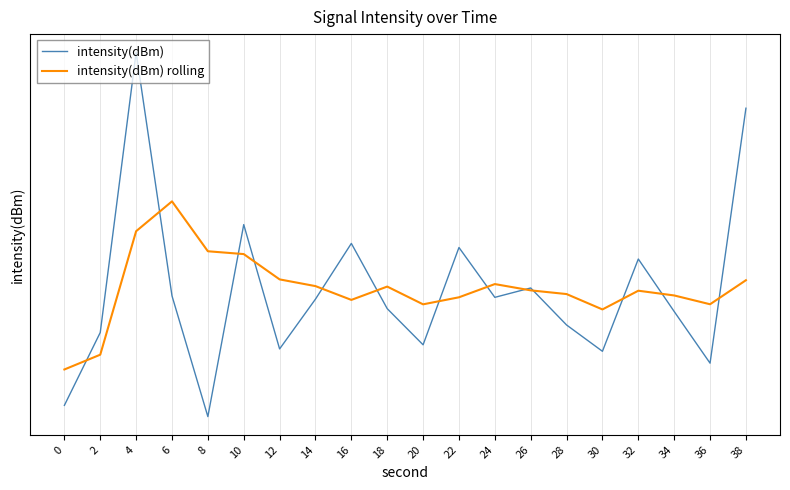

What is the total value across all series at 12?

-267.2